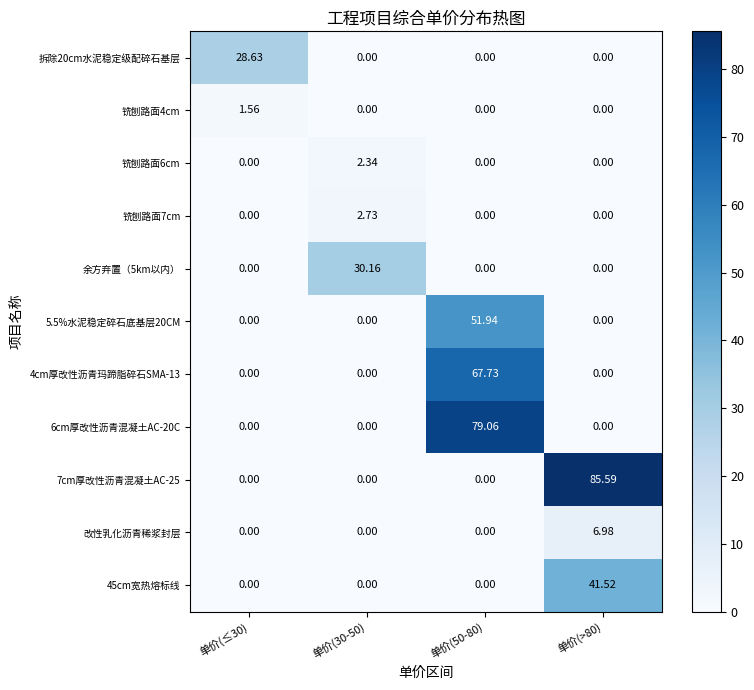

How many values in 拆除20cm水泥稳定级配碎石基层 are above zero?

1